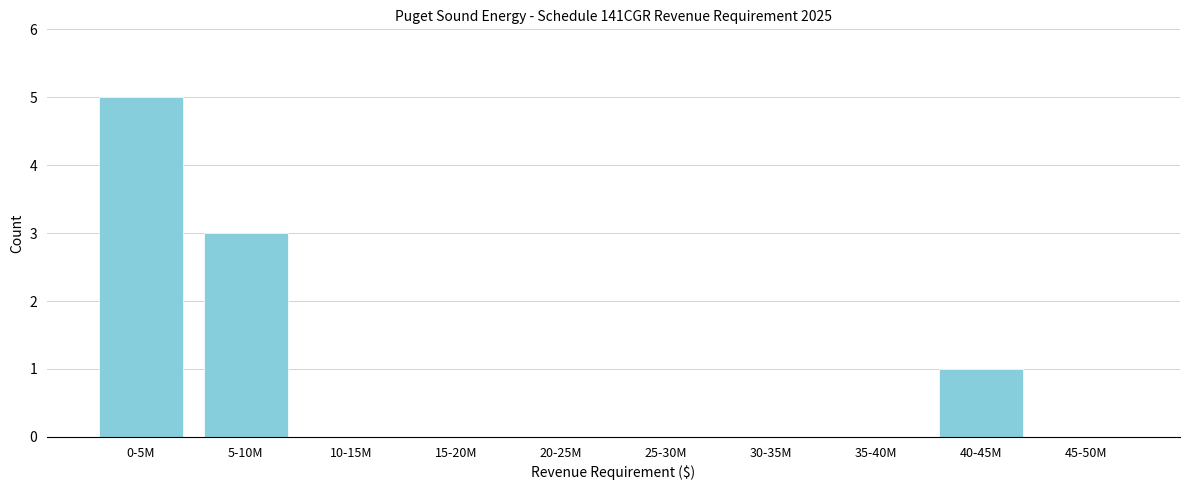

Reading left to right, list all the values displayed in this chart.

0-5M=5	5-10M=3	10-15M=0	15-20M=0	20-25M=0	25-30M=0	30-35M=0	35-40M=0	40-45M=1	45-50M=0